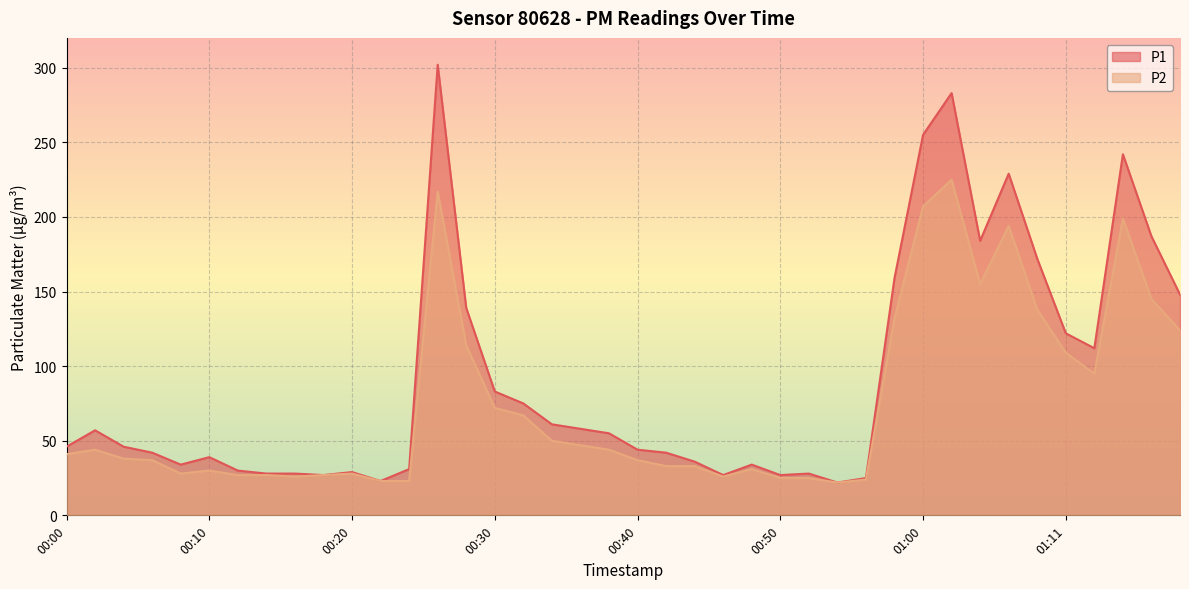

Which series has the largest range (max minus min)?

P1